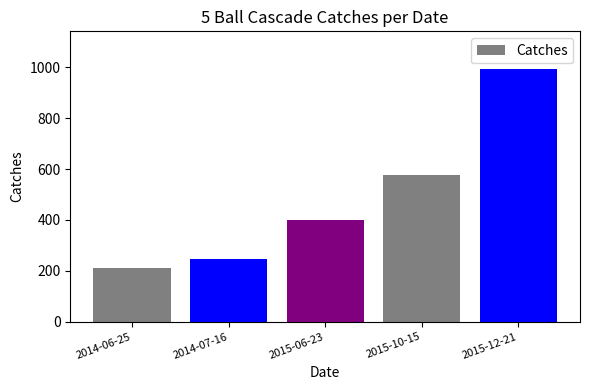

How many series are shown in this chart?

1